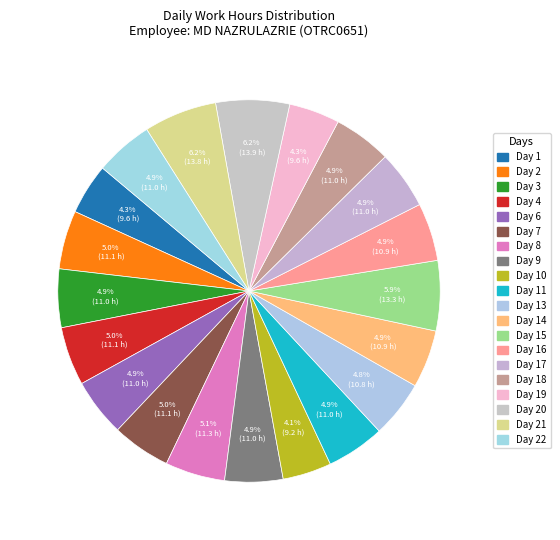

Which slice is the smallest?

Day 10